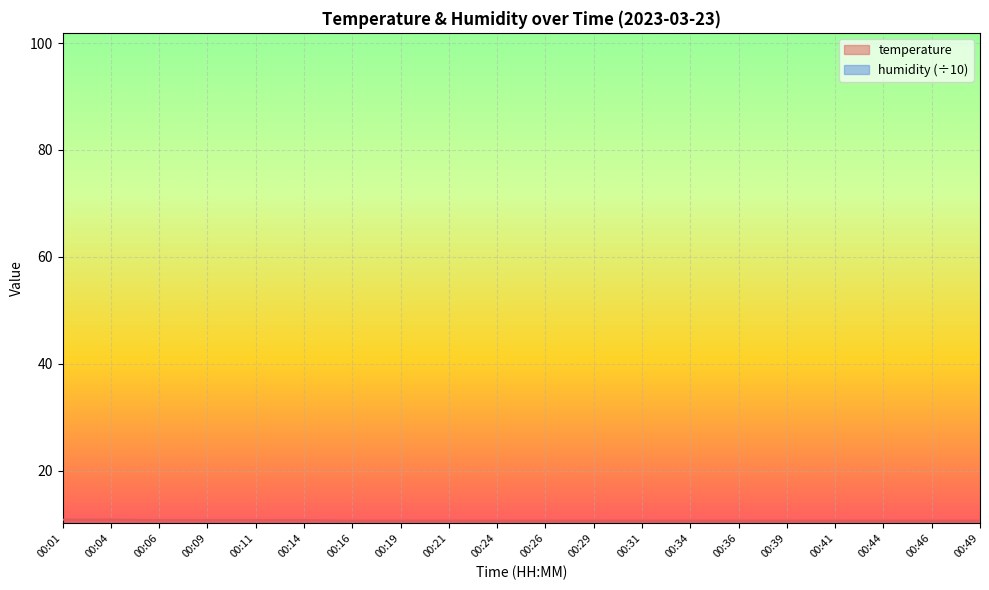

Which label corresponds to the smallest value in the chart?

00:16